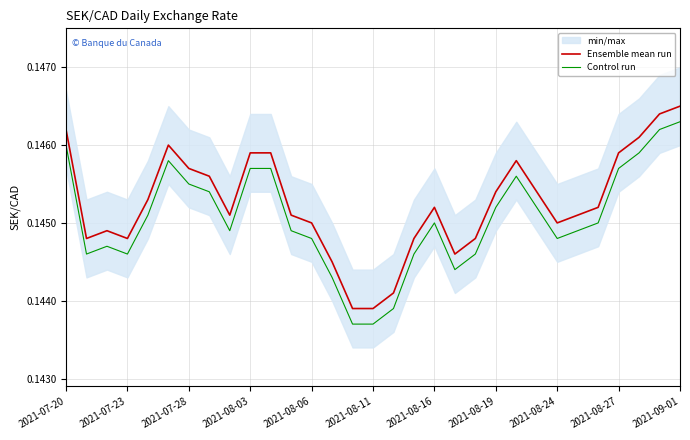

How many categories are shown in the chart?

31